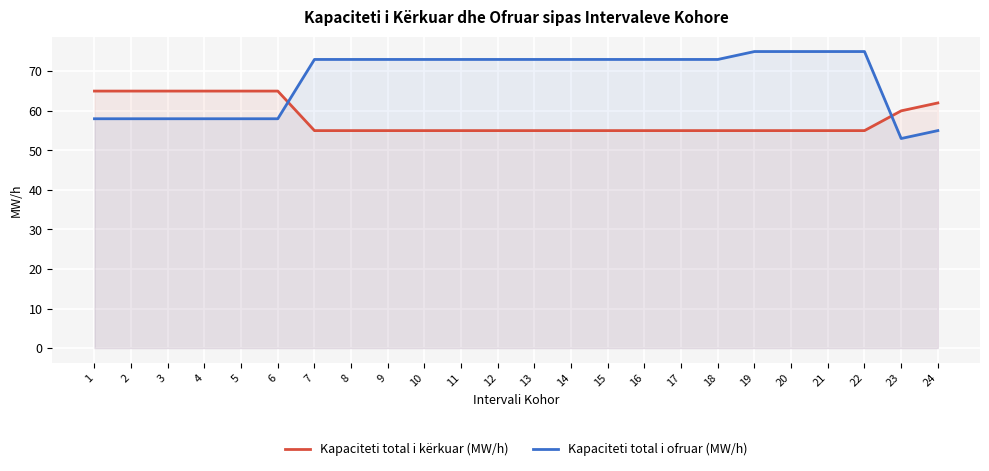

What are all the series names shown in the legend?

Kapaciteti total i kërkuar (MW/h), Kapaciteti total i ofruar (MW/h)